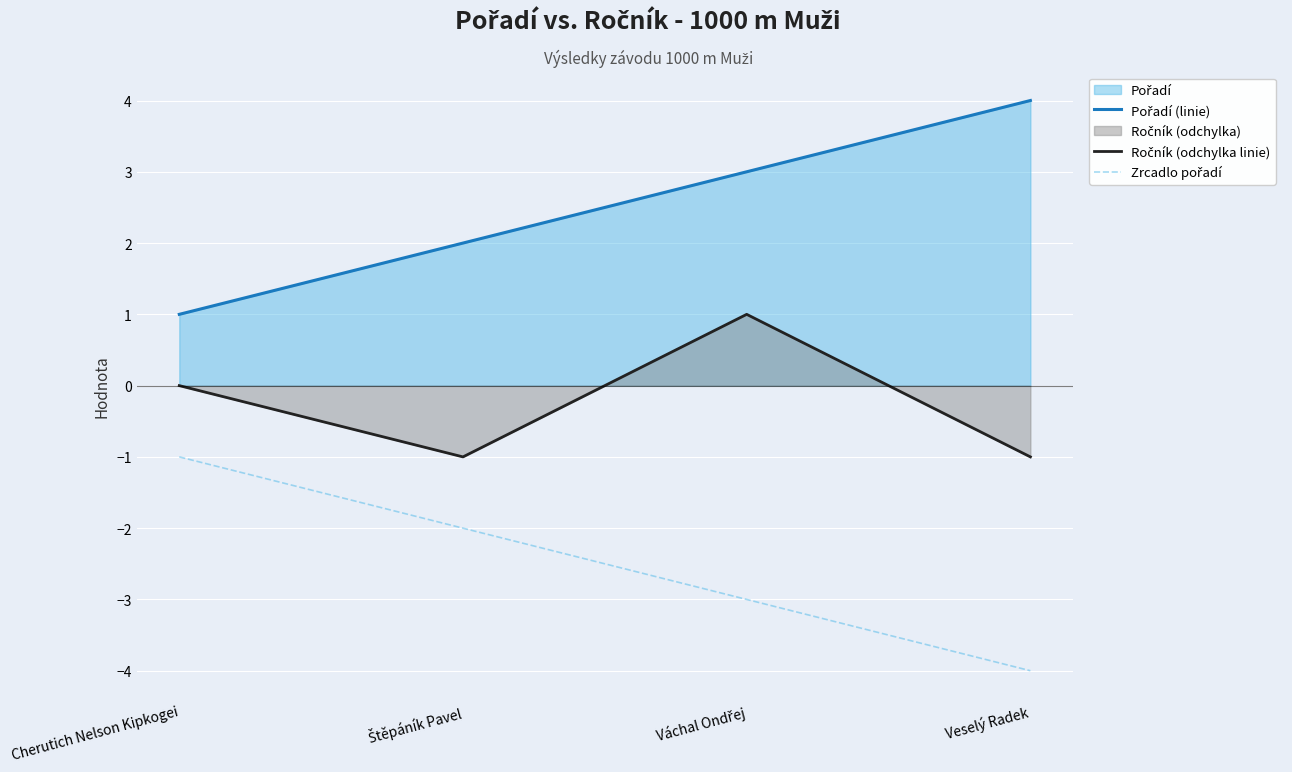

Reading left to right, extract all data points from this chart.

Pořadí (linie): Cherutich Nelson Kipkogei=1	Štěpáník Pavel=2	Váchal Ondřej=3	Veselý Radek=4
Ročník (odchylka linie): Cherutich Nelson Kipkogei=0	Štěpáník Pavel=-1	Váchal Ondřej=1	Veselý Radek=-1
Zrcadlo pořadí: Cherutich Nelson Kipkogei=-1	Štěpáník Pavel=-2	Váchal Ondřej=-3	Veselý Radek=-4